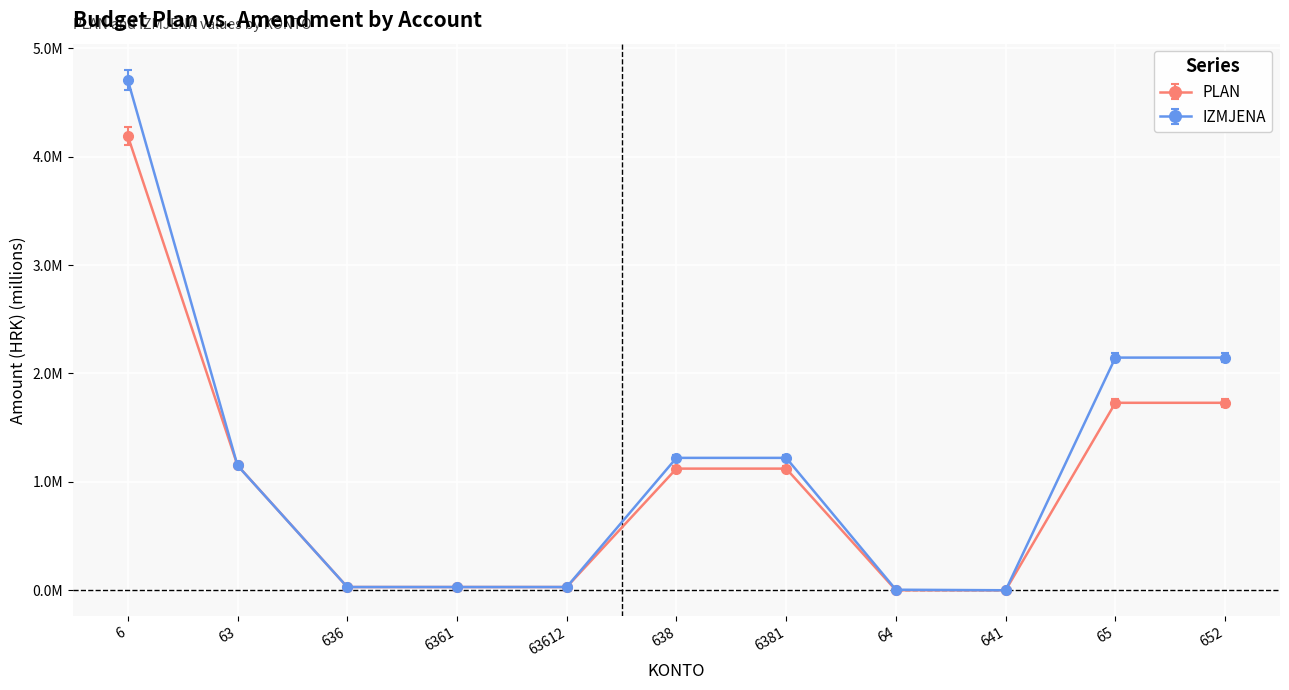

Reading right to left, what are all the values shown in this chart?

PLAN: 1.7	1.7	0.0	0.0	1.1	1.1	0.0	0.0	0.0	1.1	4.1
IZMJENA: 2.1	2.1	0.0	0.0	1.2	1.2	0.0	0.0	0.0	1.2	4.7